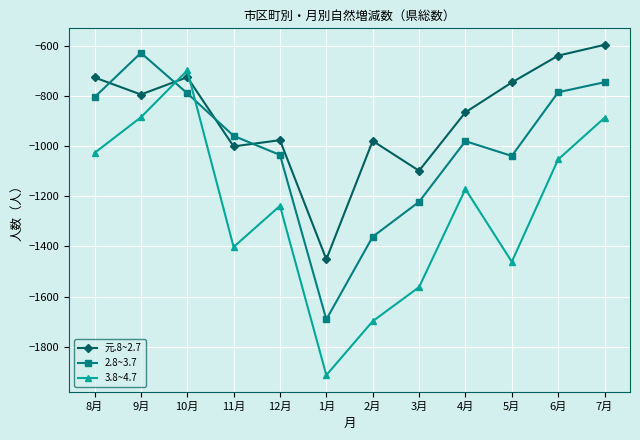

What is the difference between the maximum and minimum values in the 3.8~4.7 series?

1215